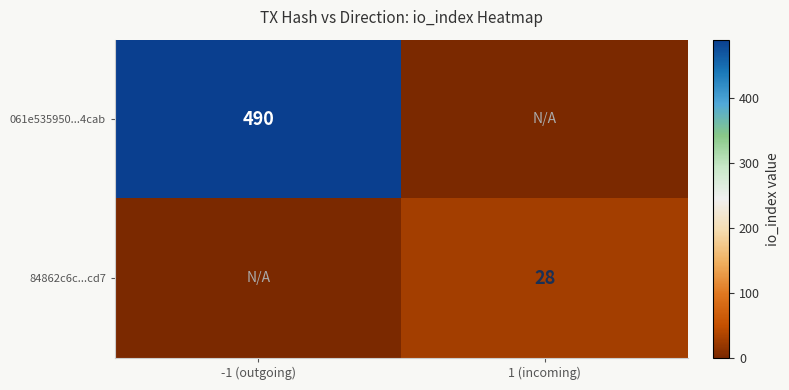

What is the spread (max minus min) of values at 1 (incoming)?

28